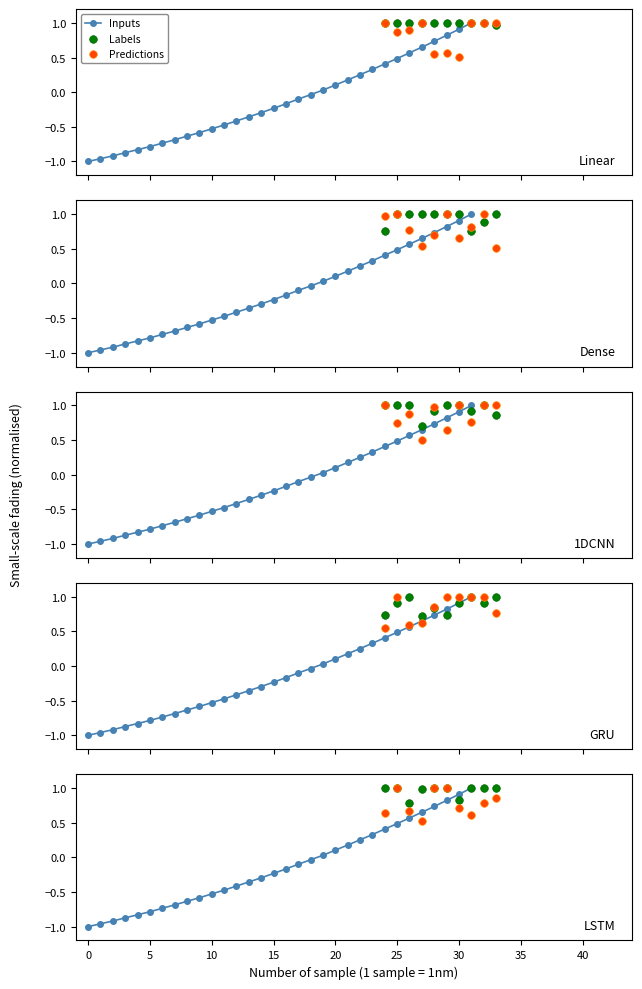

Which has a higher value, 223.5987 or 223.408?

223.5987